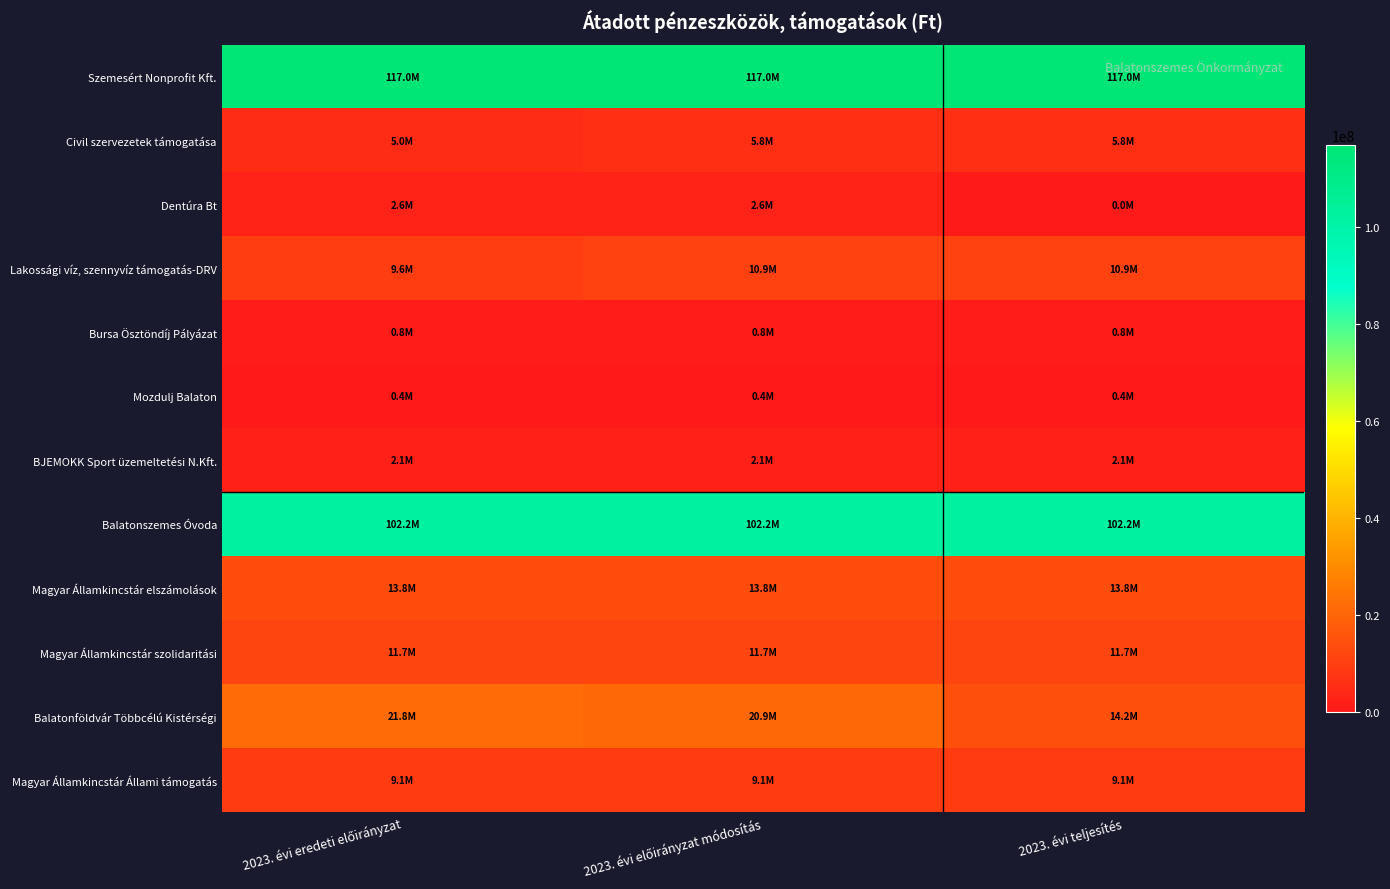

Rank the series at 2023. évi eredeti előirányzat from lowest to highest value.

Mozdulj Balaton, Bursa Ösztöndíj Pályázat, BJEMOKK Sport üzemeltetési N.Kft., Dentúra Bt, Civil szervezetek támogatása, Magyar Államkincstár Állami támogatás, Lakossági víz, szennyvíz támogatás-DRV, Magyar Államkincstár szolidaritási, Magyar Államkincstár elszámolások, Balatonföldvár Többcélú Kistérségi, Balatonszemes Óvoda, Szemesért Nonprofit Kft.